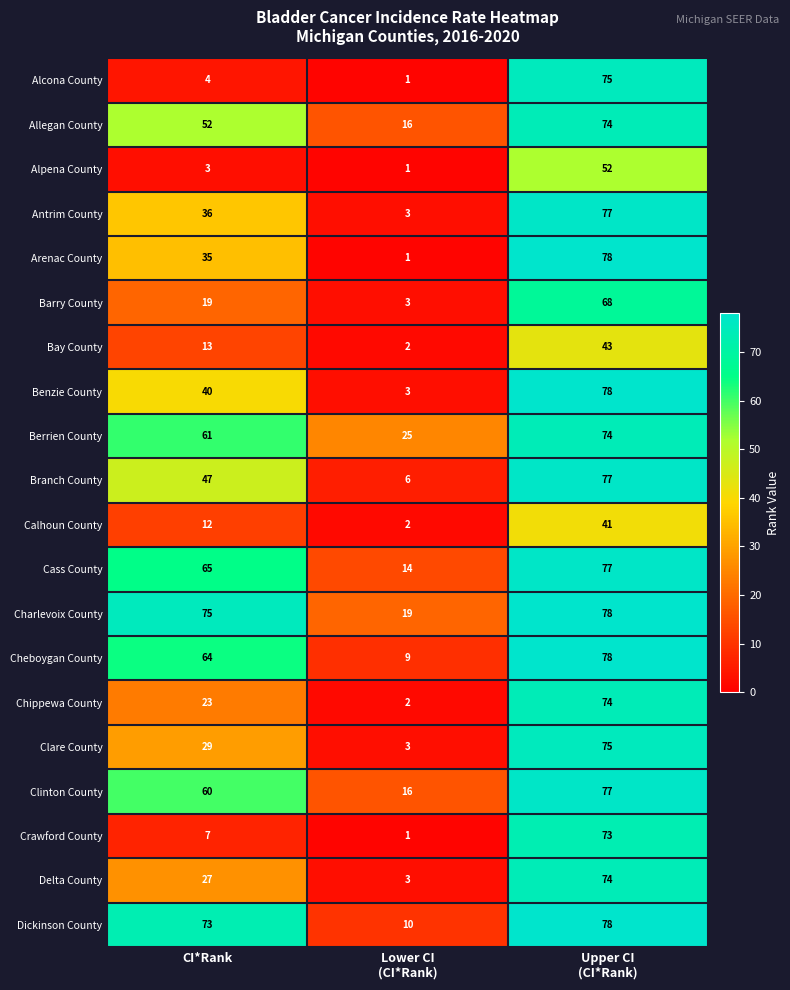

Which series has the largest range (max minus min)?

Arenac County